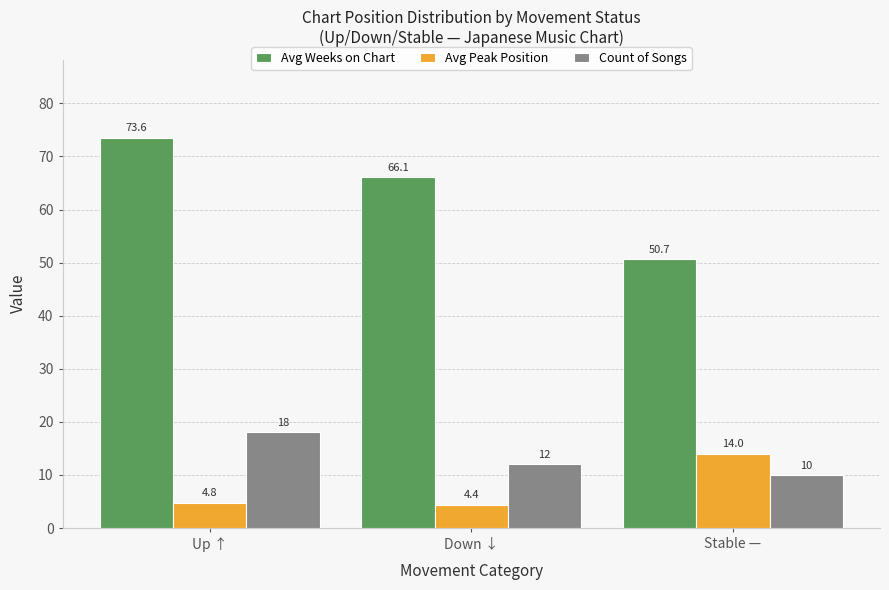

What is the greatest value displayed?

73.6